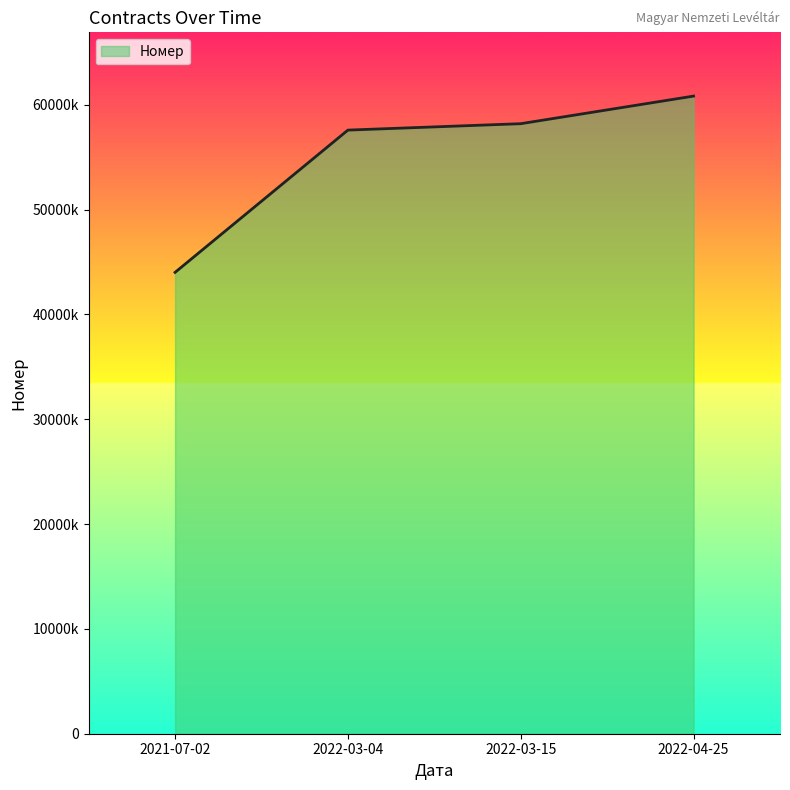

What is the difference between the values at 2022-04-25 and 2021-07-02?

16817526